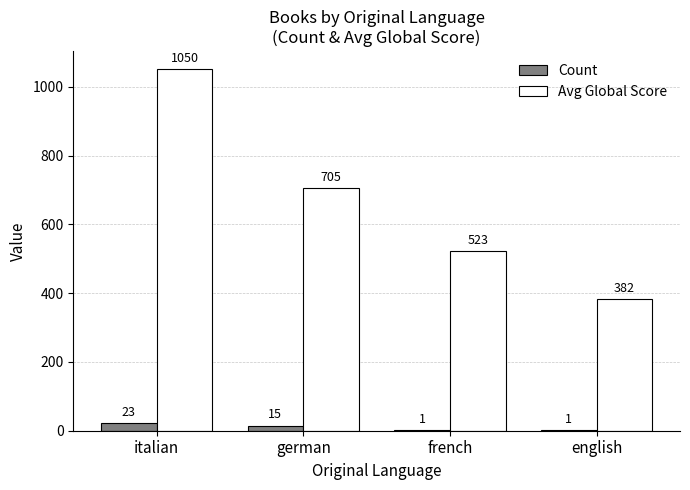

At which label is Avg Global Score closest to 716?

german